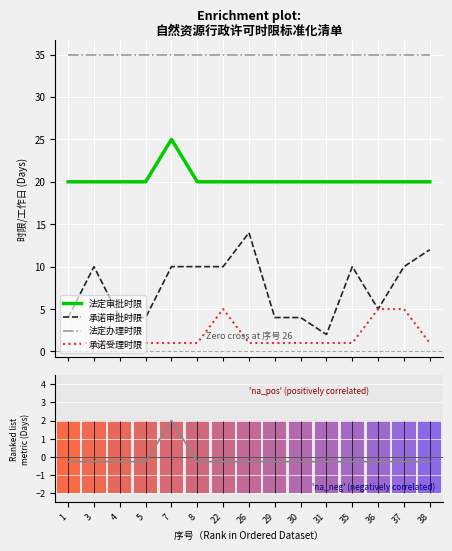

Rank the series by their maximum value, from lowest to highest.

Ranking metric scores, 承诺受理时限, 承诺审批时限, 法定审批时限, 法定办理时限